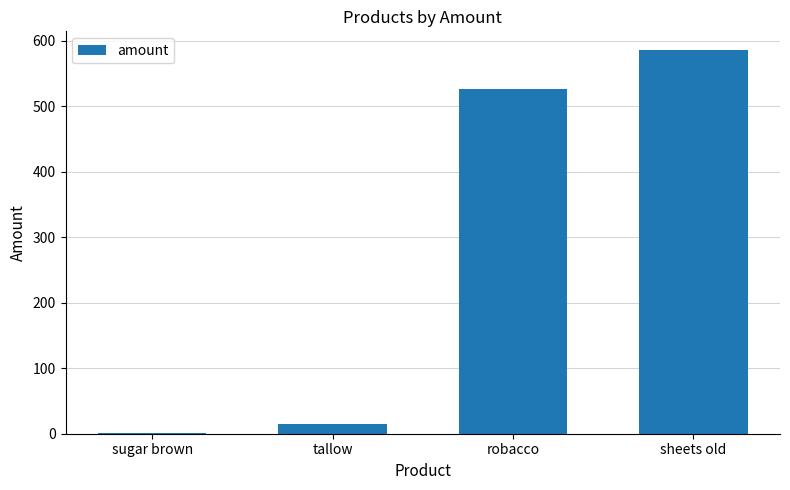

What is the change in value from robacco to sheets old?

+59